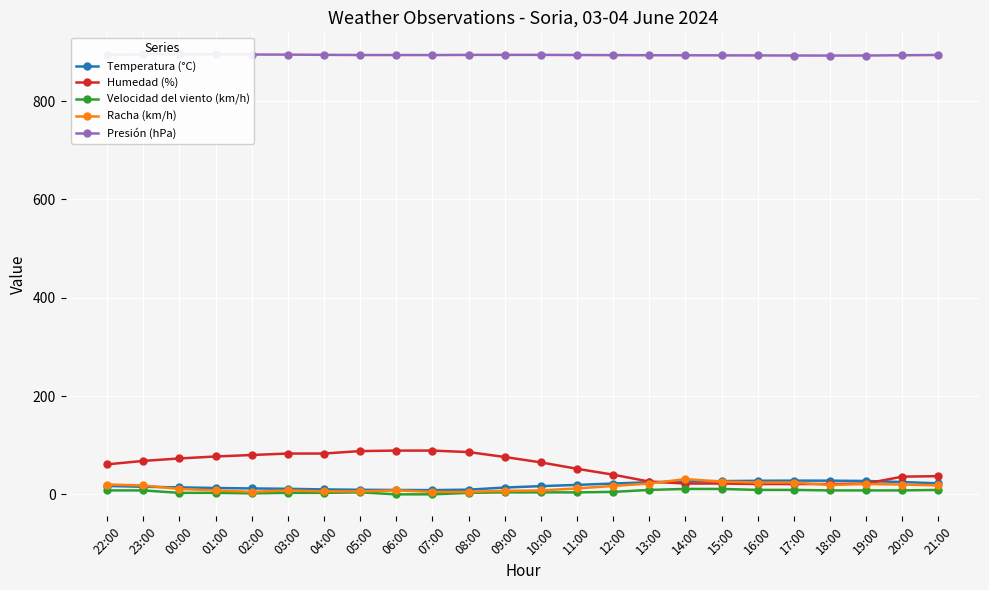

Which label corresponds to the smallest value in the chart?

06:00